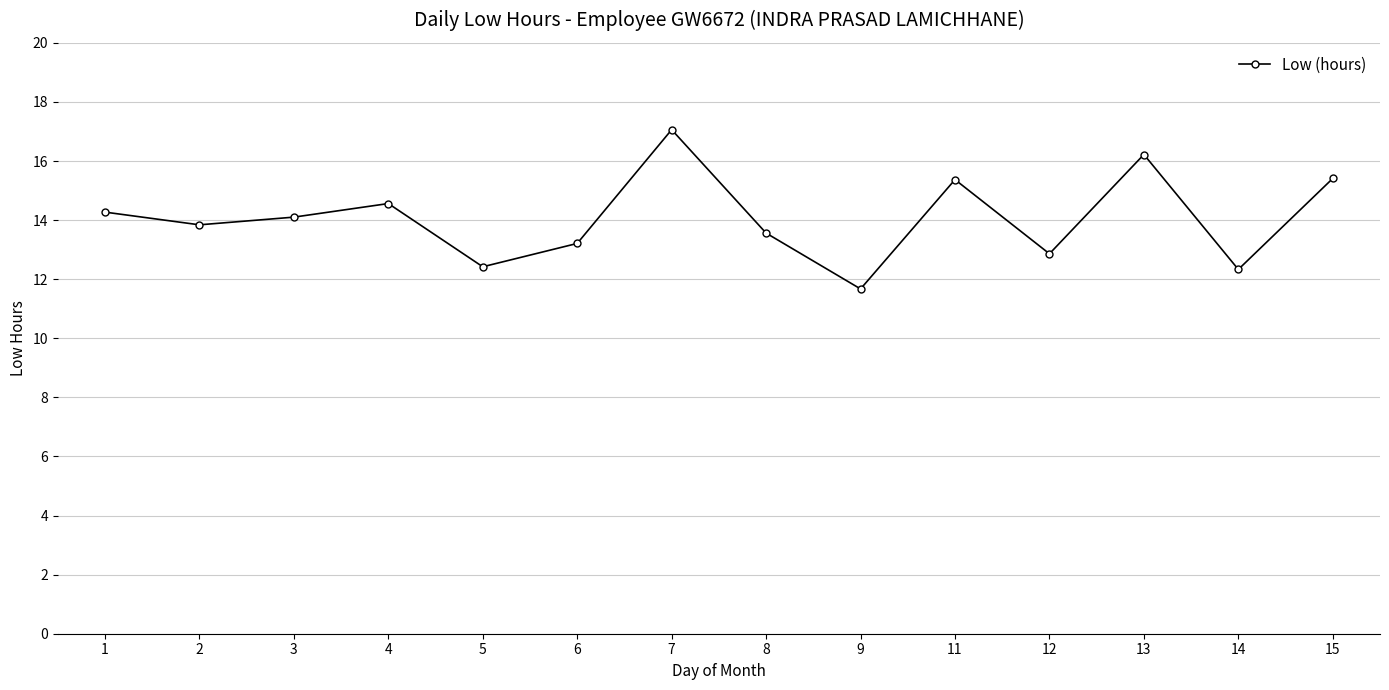

What is the value of the 2nd point from the left?

13.8